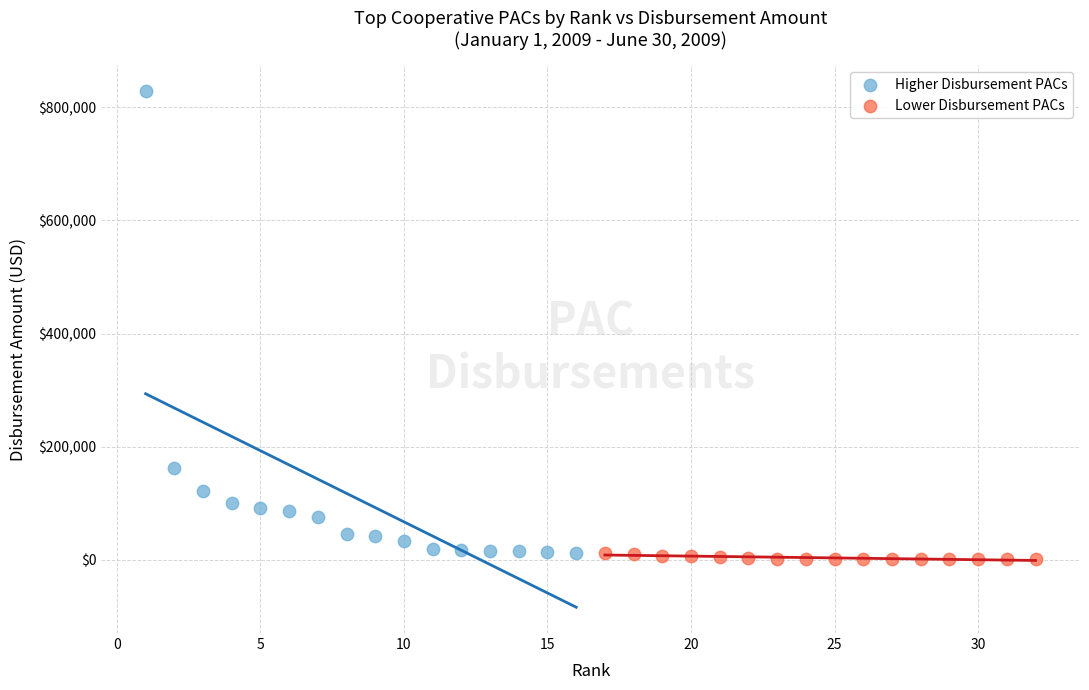

Which series reaches the maximum Y coordinate?

Higher Disbursement PACs